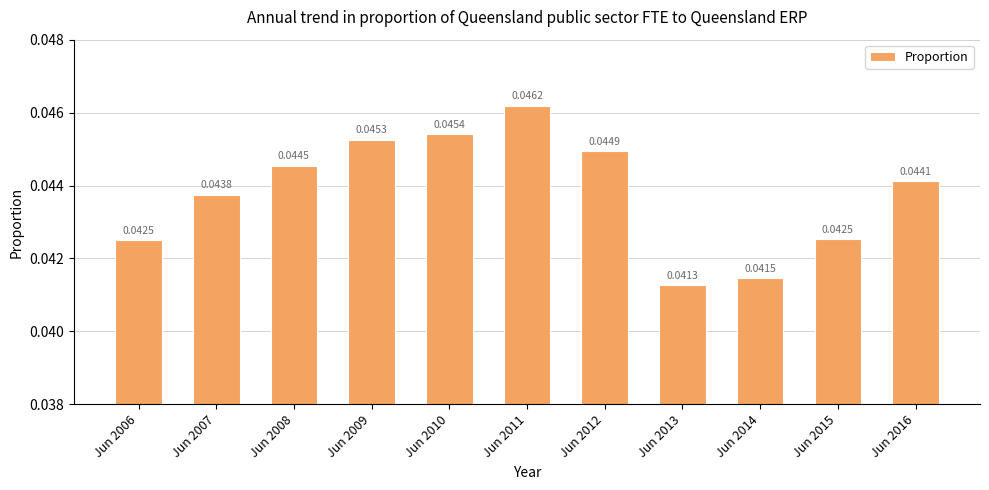

What is the sum of all values?

0.5